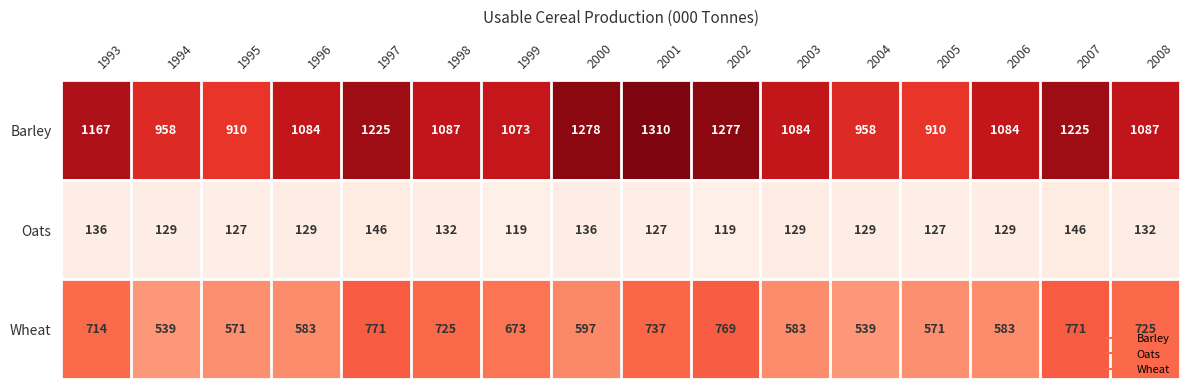

Rank the series by their maximum value, from highest to lowest.

Barley, Wheat, Oats